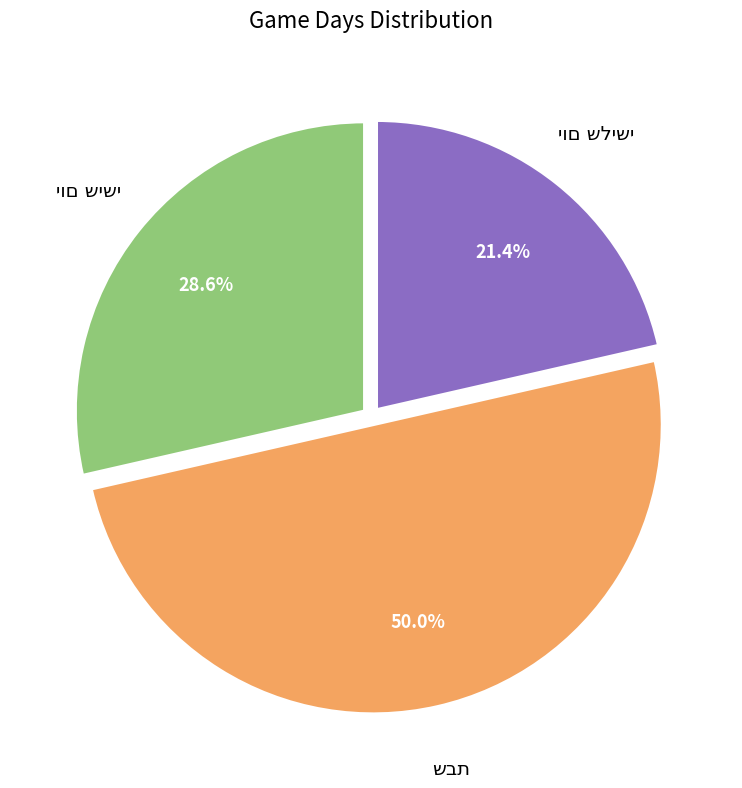

Between שבת and יום שישי, which is larger?

שבת